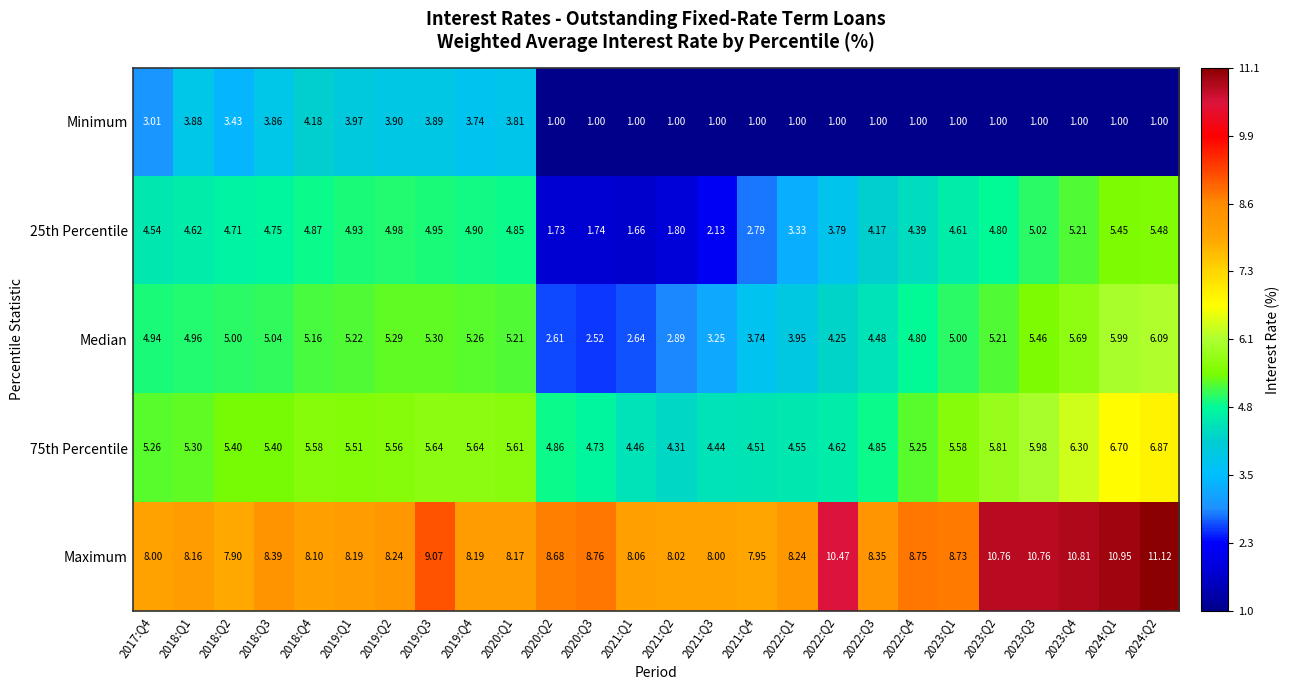

Which series has the largest total across all categories?

Maximum